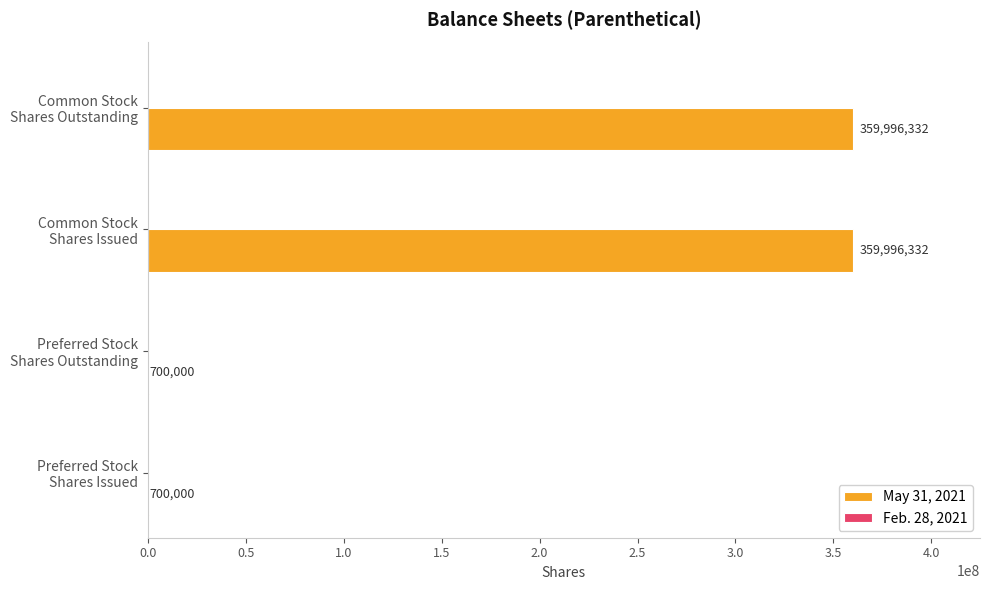

How many categories are shown in the chart?

4